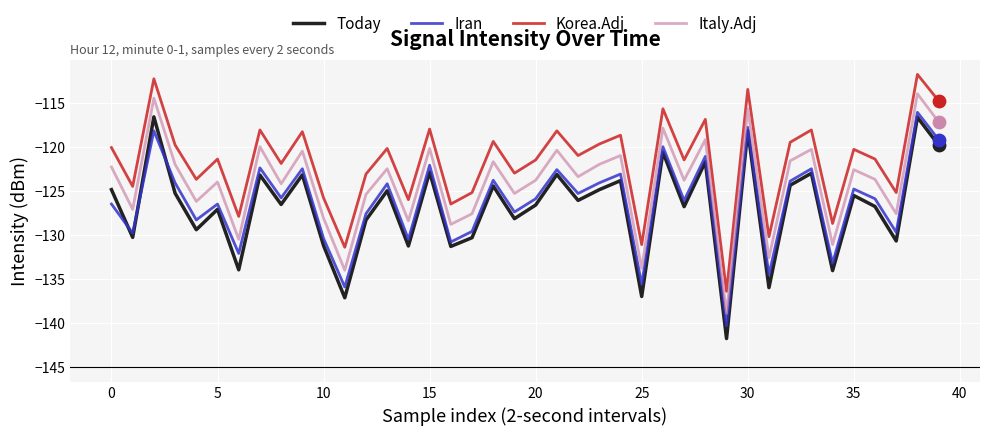

What is the lowest value of the Italy.Adj series?

-138.9